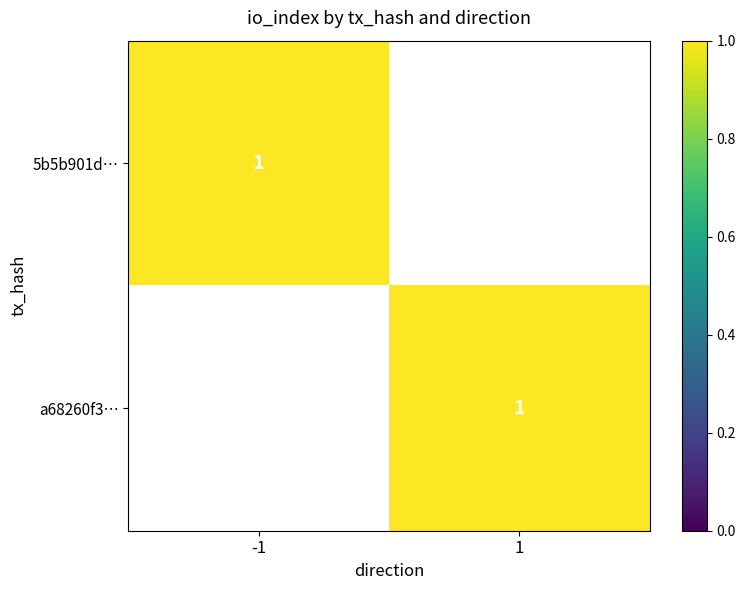

What is the sum of the 1 values at 1 and 0?

1